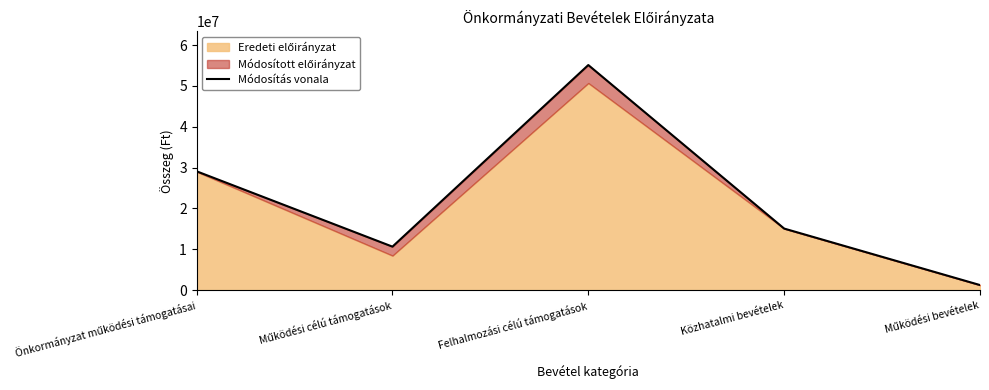

Is it true that the value at Működési célú támogatások is 10643000?

True